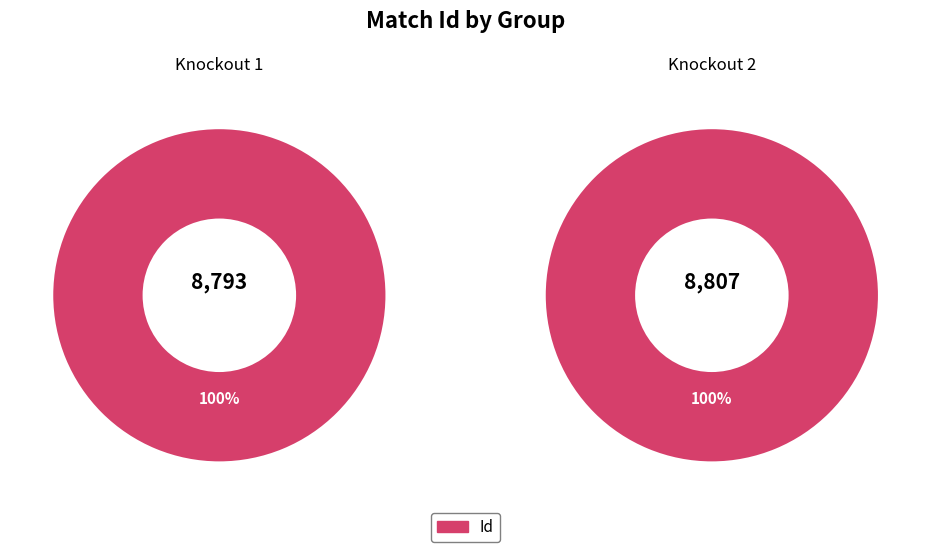

What is the largest slice in the pie chart?

Knockout 2